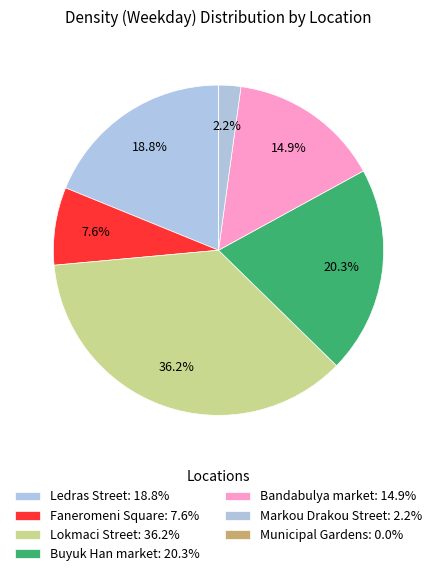

How many slices are in this pie chart?

7